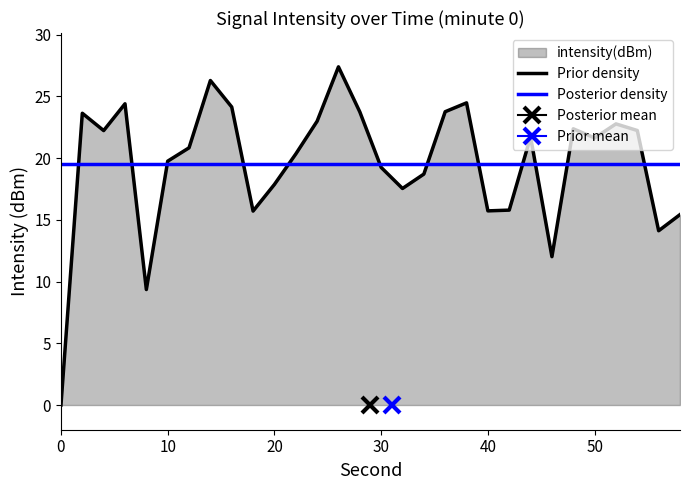

What is the sum of all values?

586.3